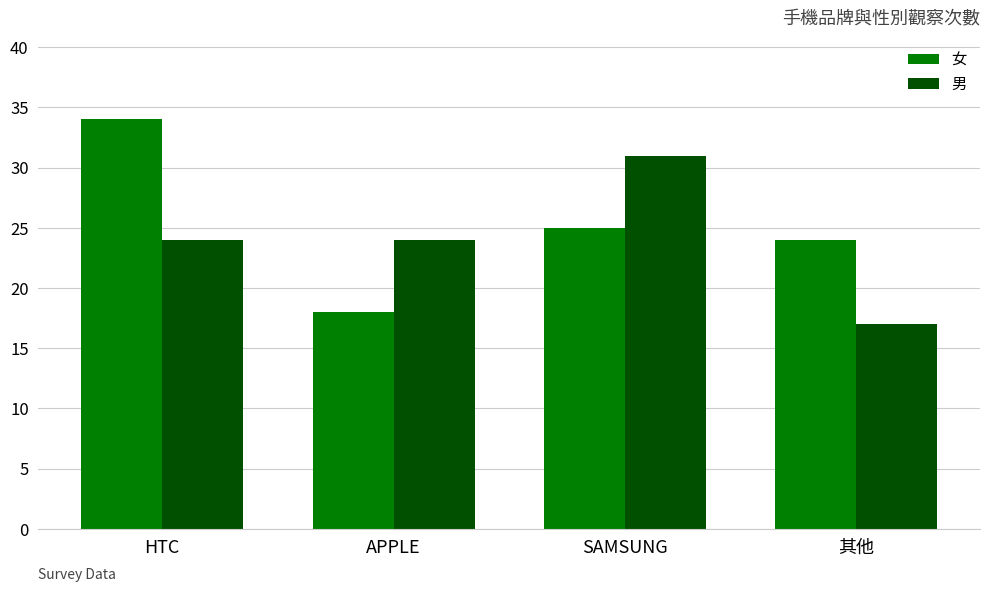

What is the value of the 男 bar at the 3rd from the left?

31